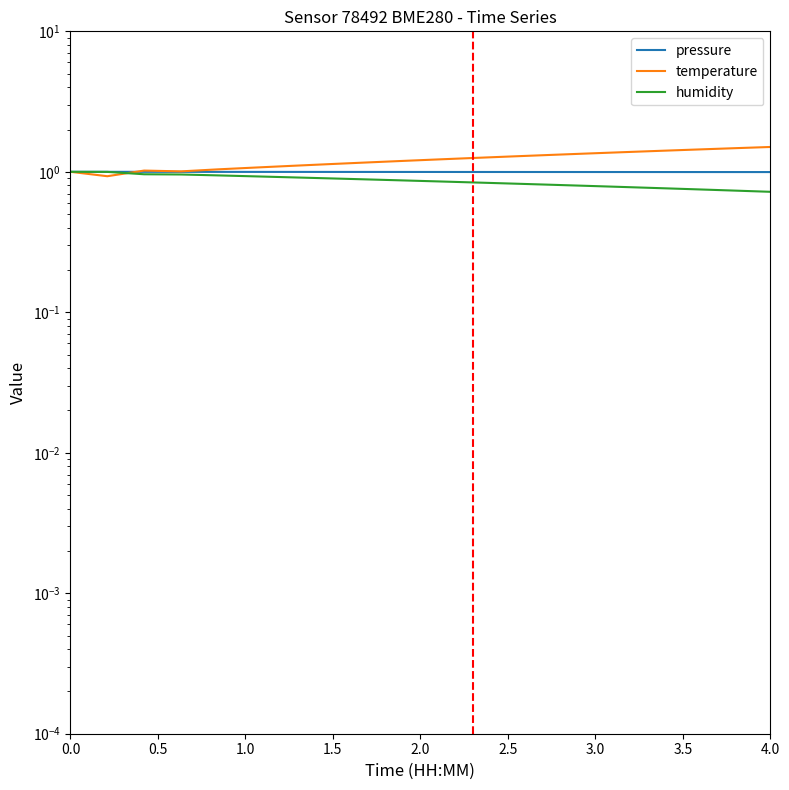

Is the value of pressure at 18 greater than the value of humidity at 2.0?

Yes